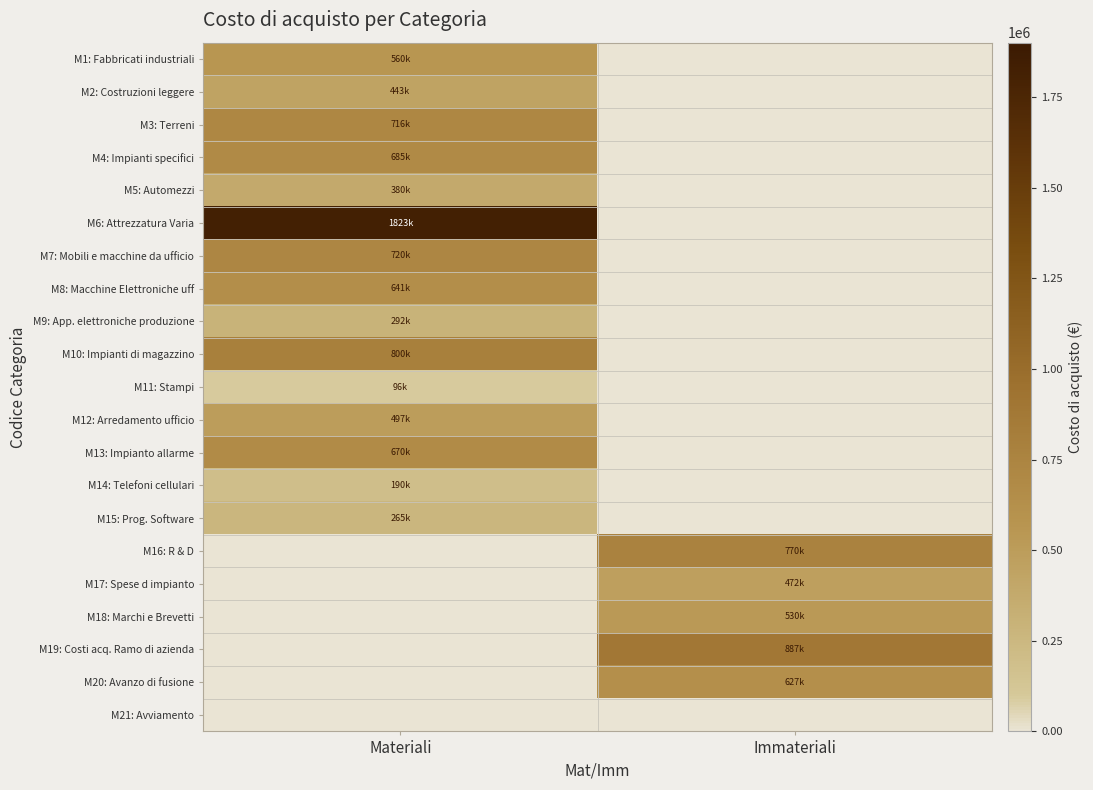

Between Materiali and Immateriali, which series saw the biggest shift?

M6: Attrezzatura Varia